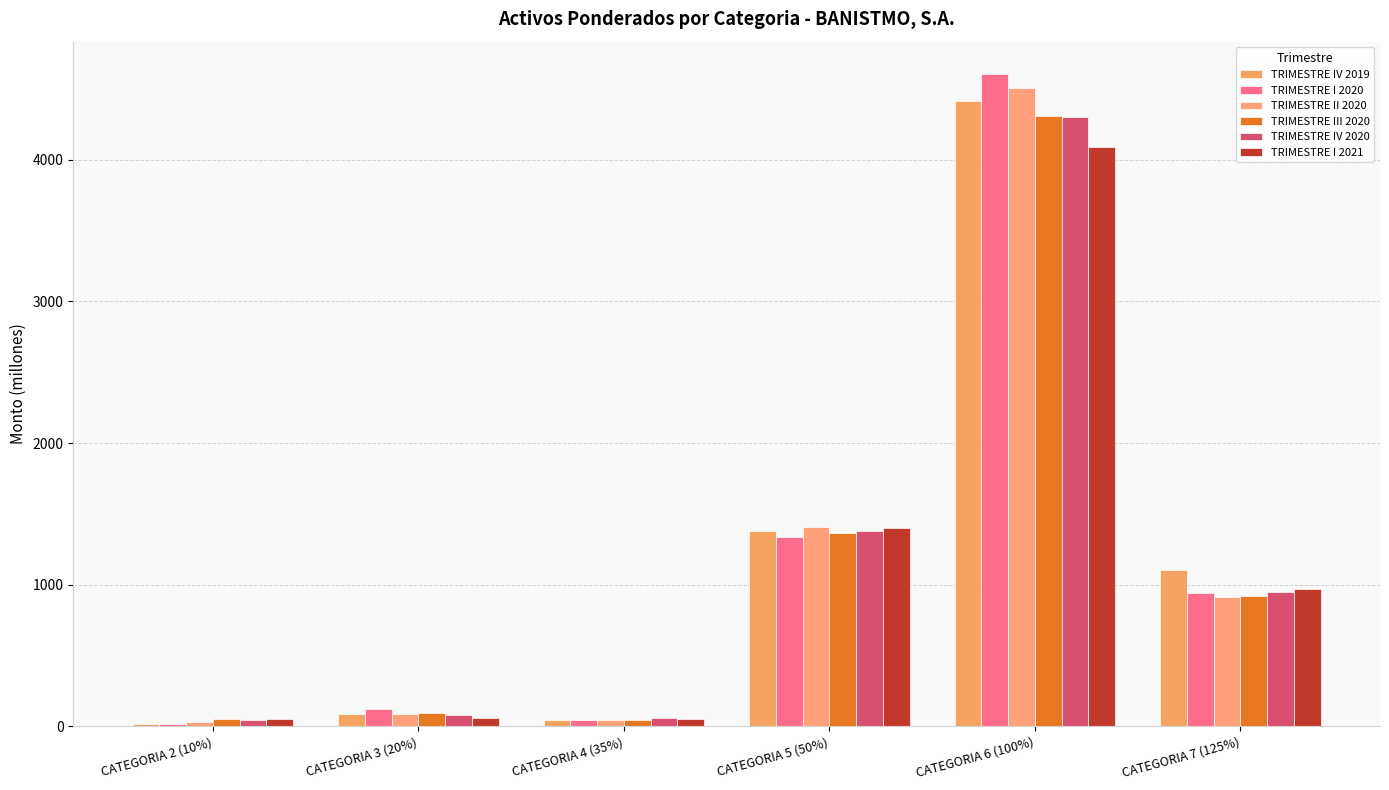

Which category has the lowest value in the TRIMESTRE IV 2019 series?

CATEGORIA 2 (10%)